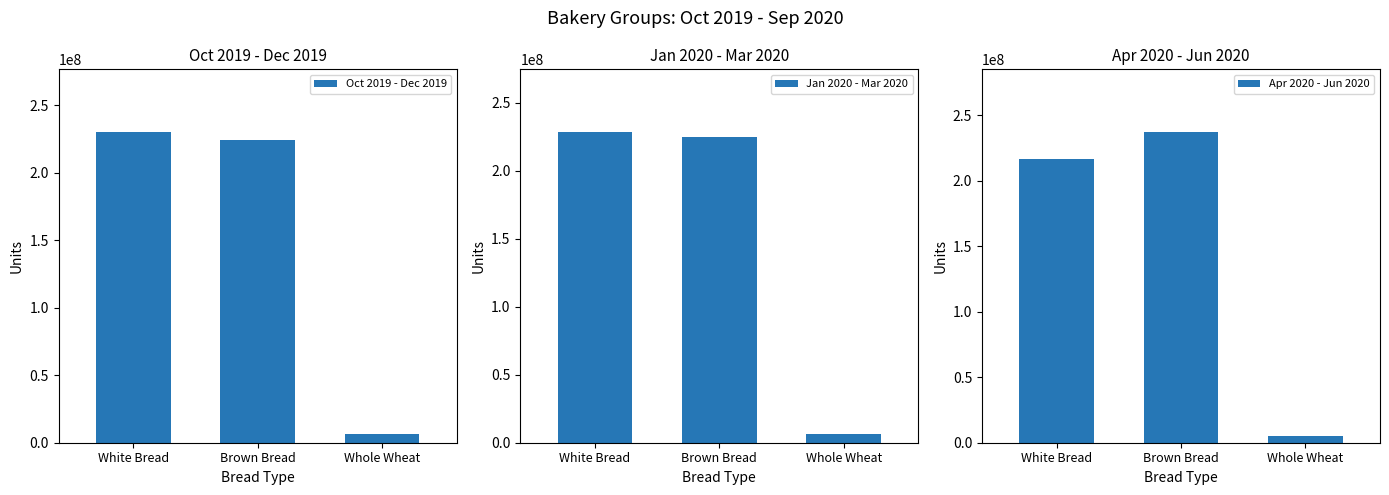

Between Brown Bread and Whole Wheat, which series saw the biggest shift?

Apr 2020 - Jun 2020